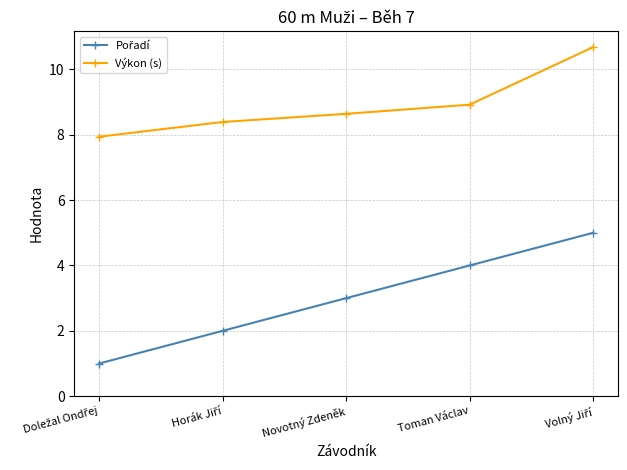

What is the spread (max minus min) of values at Novotný Zdeněk?

5.6